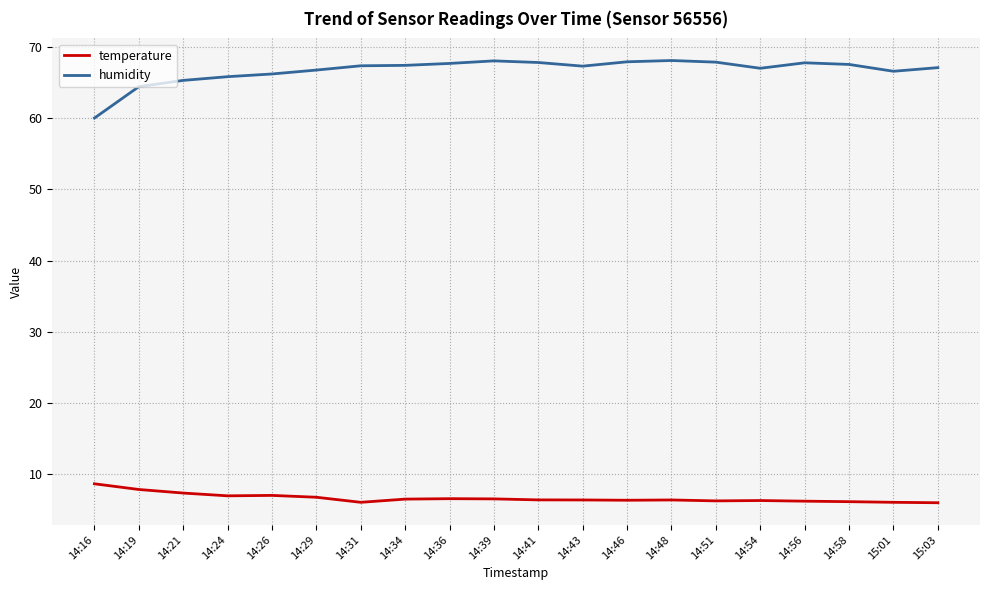

What is the maximum value shown in the chart?

68.1